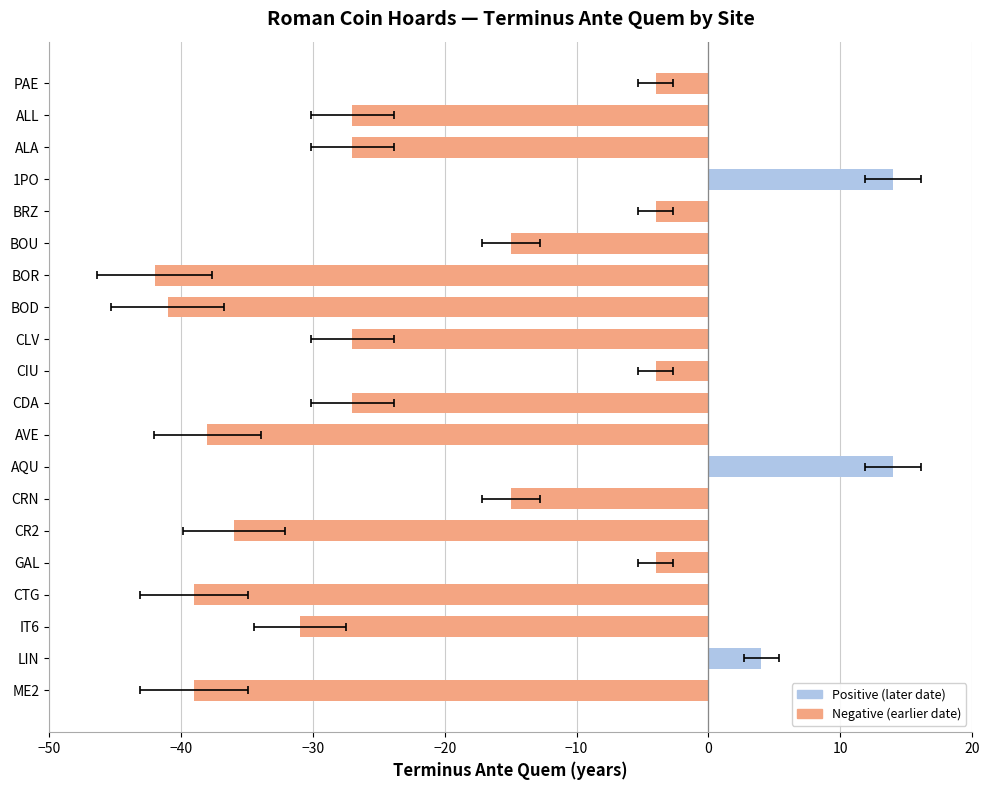

How many negative values are there?

17